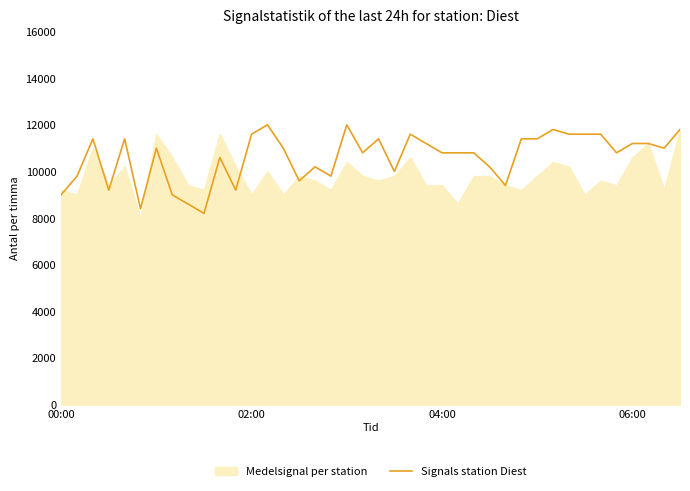

What is the sum of all values?

424400